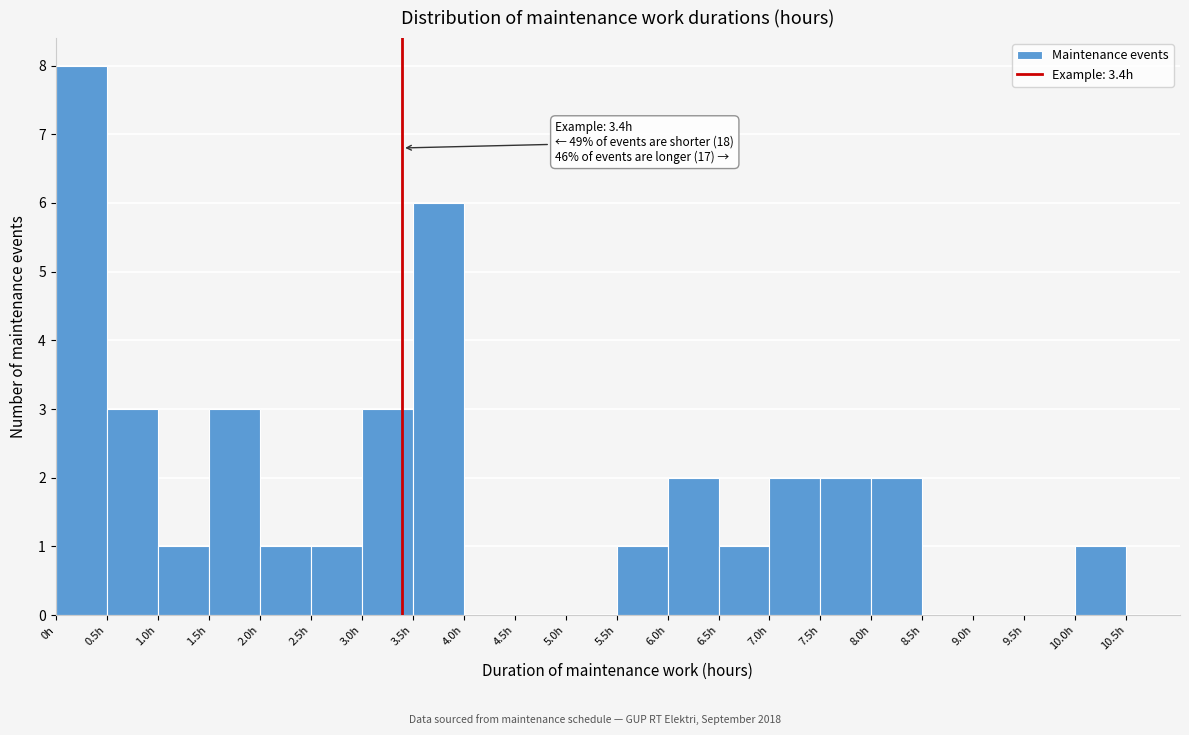

Which range on the x-axis has the tallest bar?

0.0 to 0.5